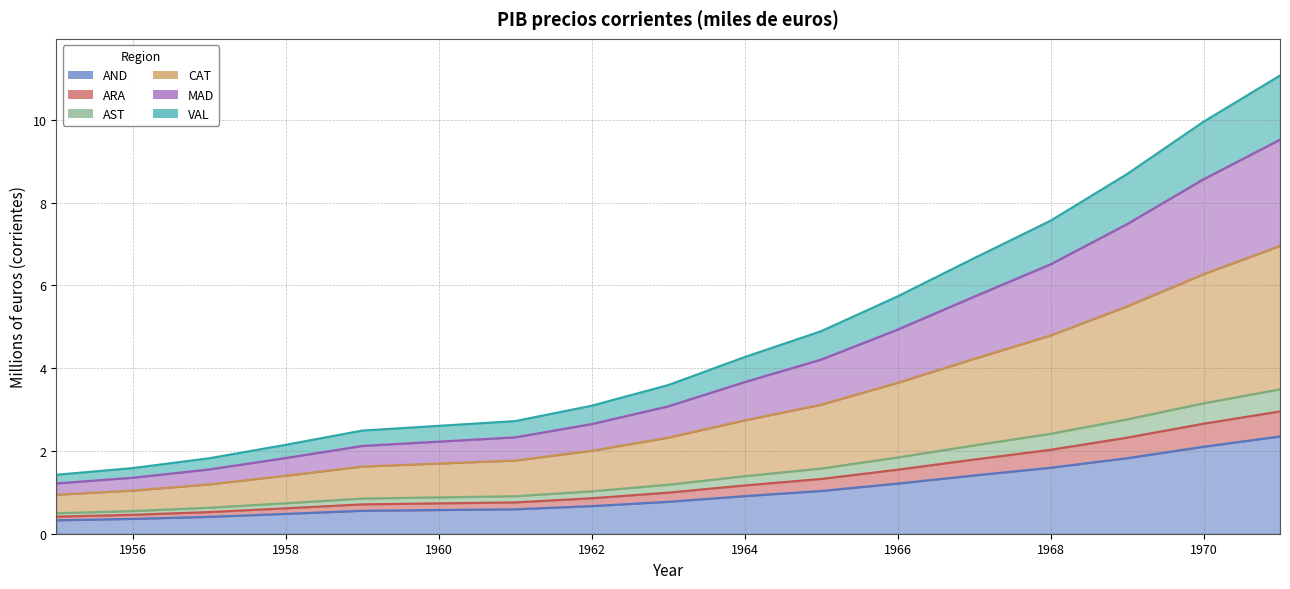

What is the minimum value for AND?

0.3